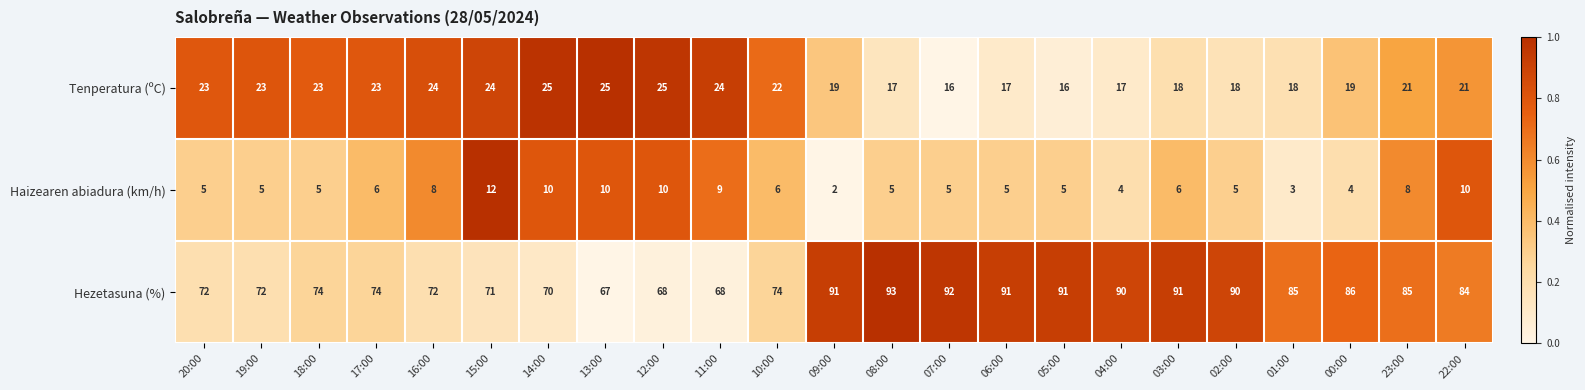

Is the value of Haizearen abiadura (km/h) at 16:00 greater than the value of Tenperatura (ºC) at 00:00?

No